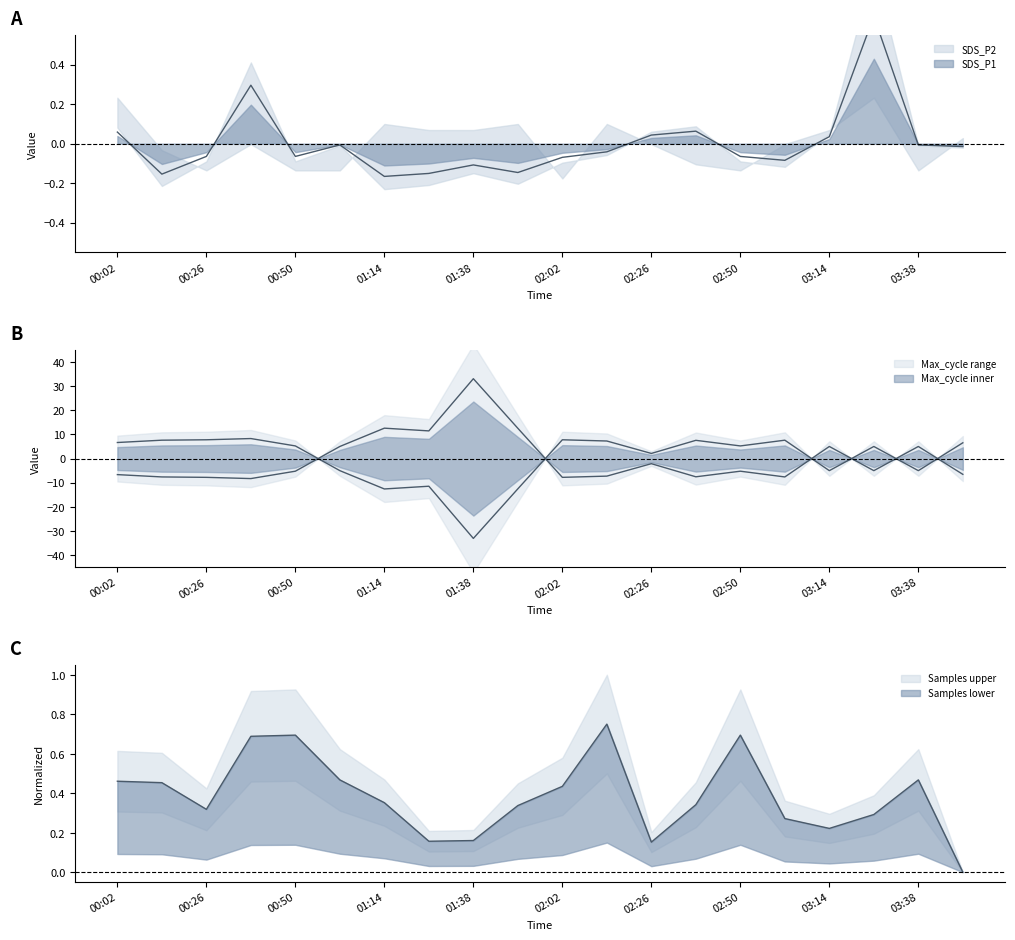

Rank the categories by Max_cycle value from lowest to highest.

00:38, 00:26, 02:02, 00:14, 03:02, 02:38, 02:14, 00:02, 03:50, 00:50, 02:50, 03:26, 02:26, 01:02, 03:14, 03:38, 01:26, 01:50, 01:14, 01:38